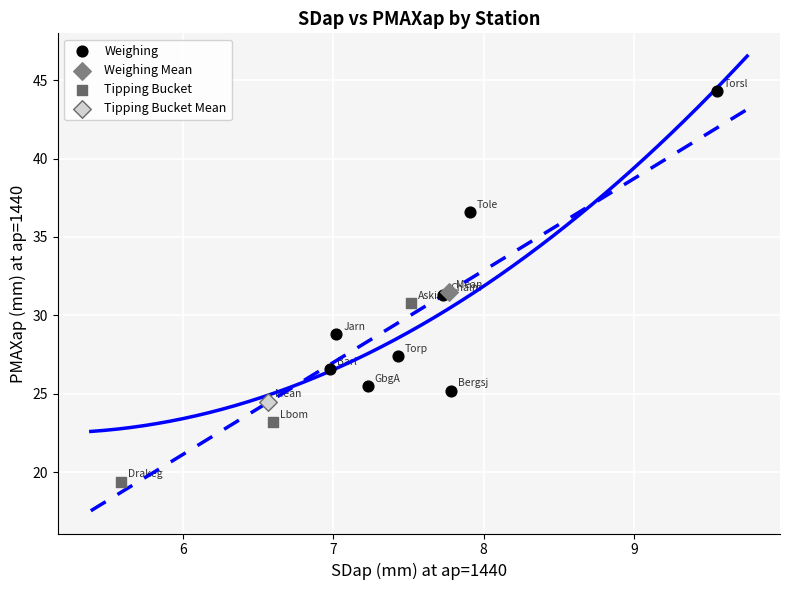

What are all the series names shown in the legend?

Weighing, Weighing Mean, Tipping Bucket, Tipping Bucket Mean